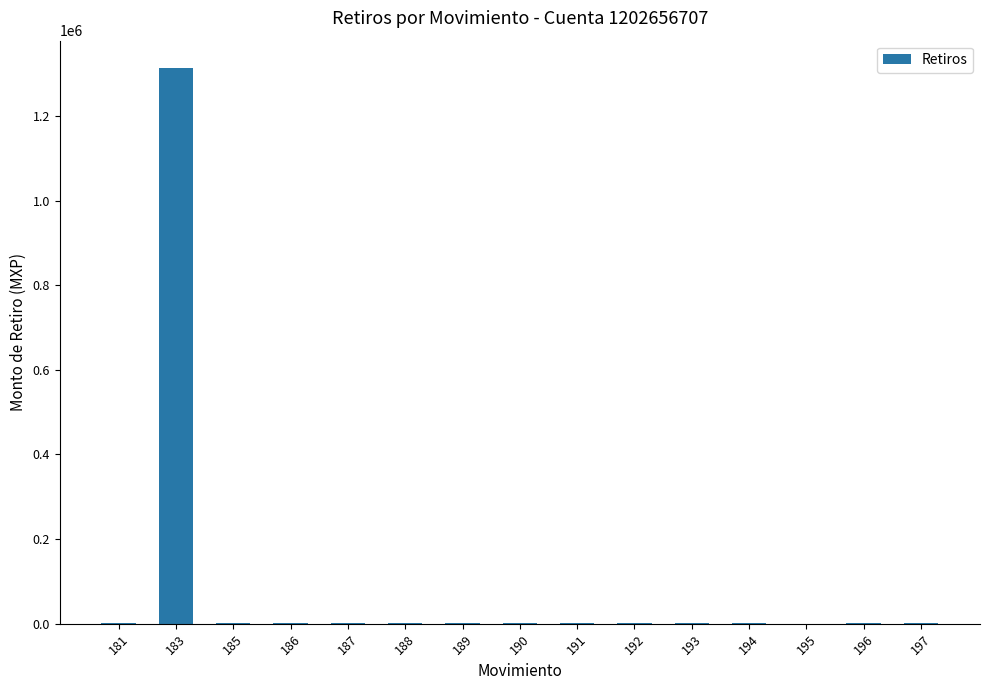

Are the bars horizontal?

No